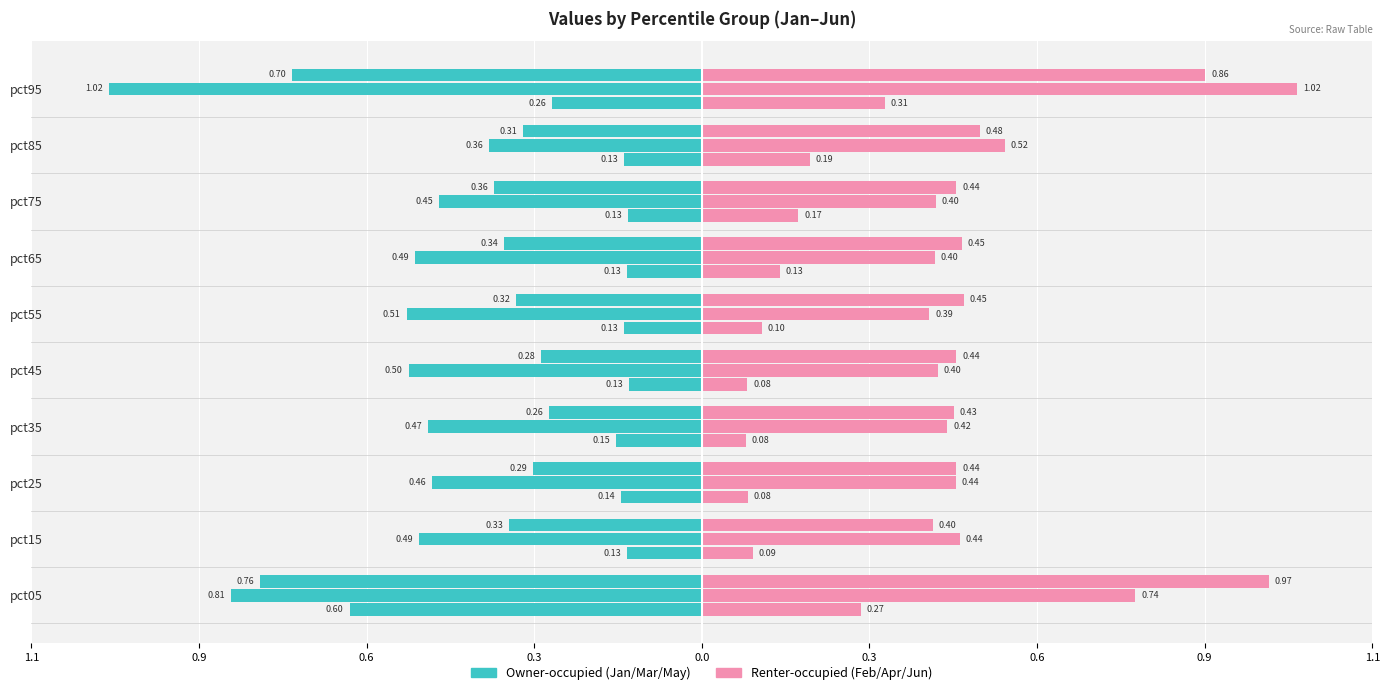

What is the spread (max minus min) of values at pct55?

0.2